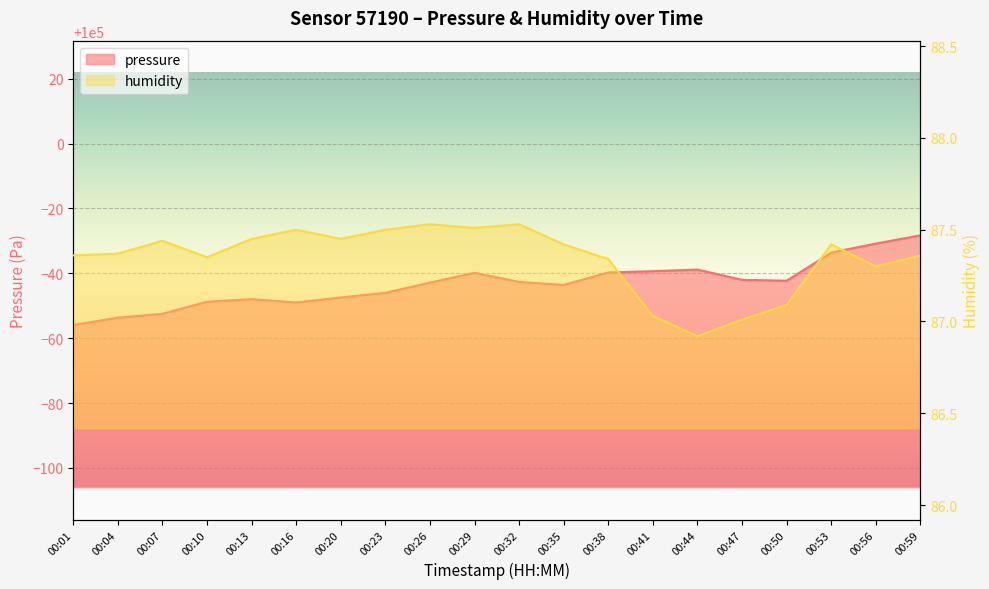

Reading left to right, what are all the values shown in this chart?

pressure: 00:01=99944.1	00:04=99946.3	00:07=99947.5	00:10=99951.2	00:13=99952.0	00:16=99951.0	00:20=99952.6	00:23=99954.0	00:26=99957.1	00:29=99960.1	00:32=99957.3	00:35=99956.4	00:38=99960.3	00:41=99960.6	00:44=99961.1	00:47=99958.0	00:50=99957.7	00:53=99966.4	00:56=99969.2	00:59=99971.7
humidity: 00:01=87.4	00:04=87.4	00:07=87.4	00:10=87.3	00:13=87.5	00:16=87.5	00:20=87.5	00:23=87.5	00:26=87.5	00:29=87.5	00:32=87.5	00:35=87.4	00:38=87.3	00:41=87.0	00:44=86.9	00:47=87.0	00:50=87.1	00:53=87.4	00:56=87.3	00:59=87.4